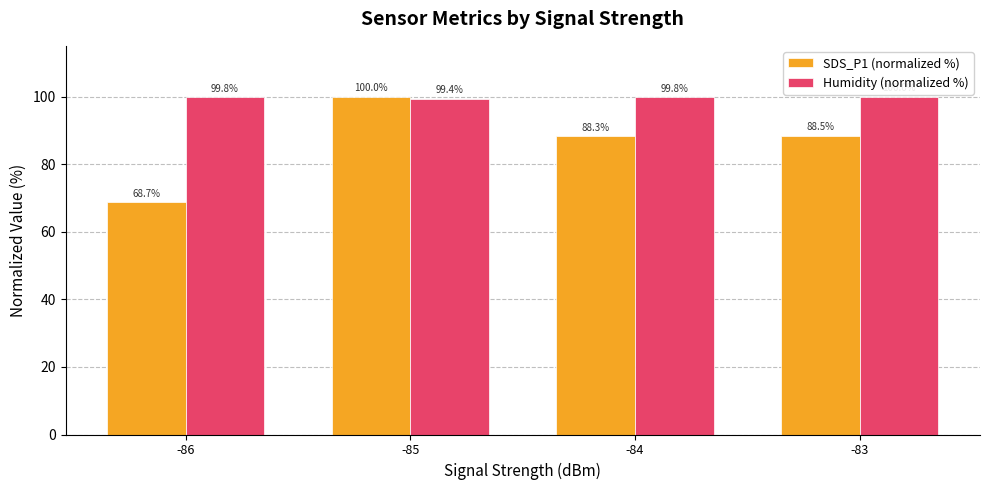

Count the Humidity (normalized %) values in the range 99 to 100.

4